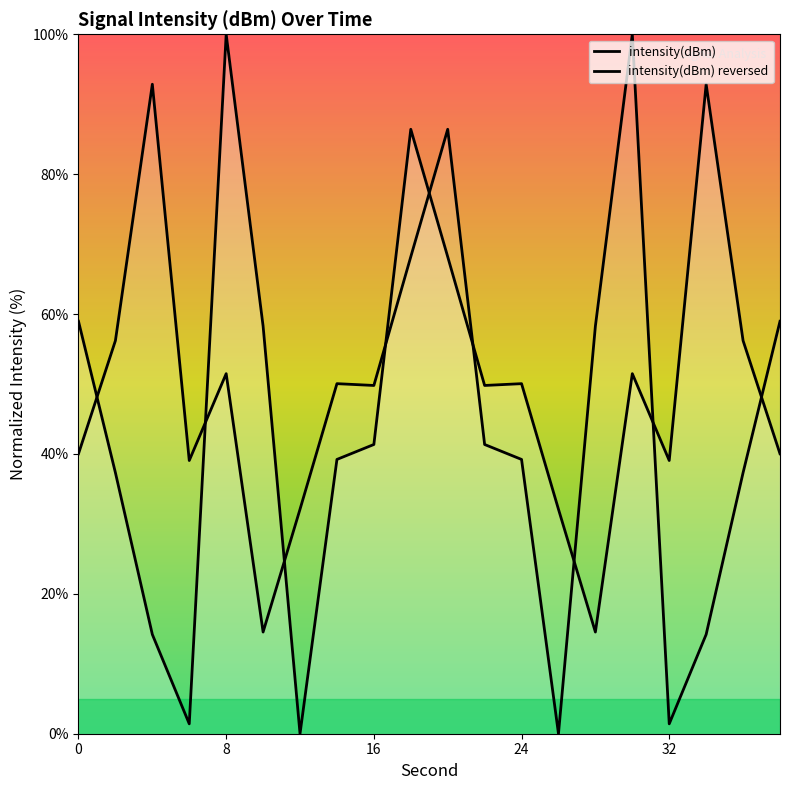

Which label corresponds to the smallest value in the chart?

12